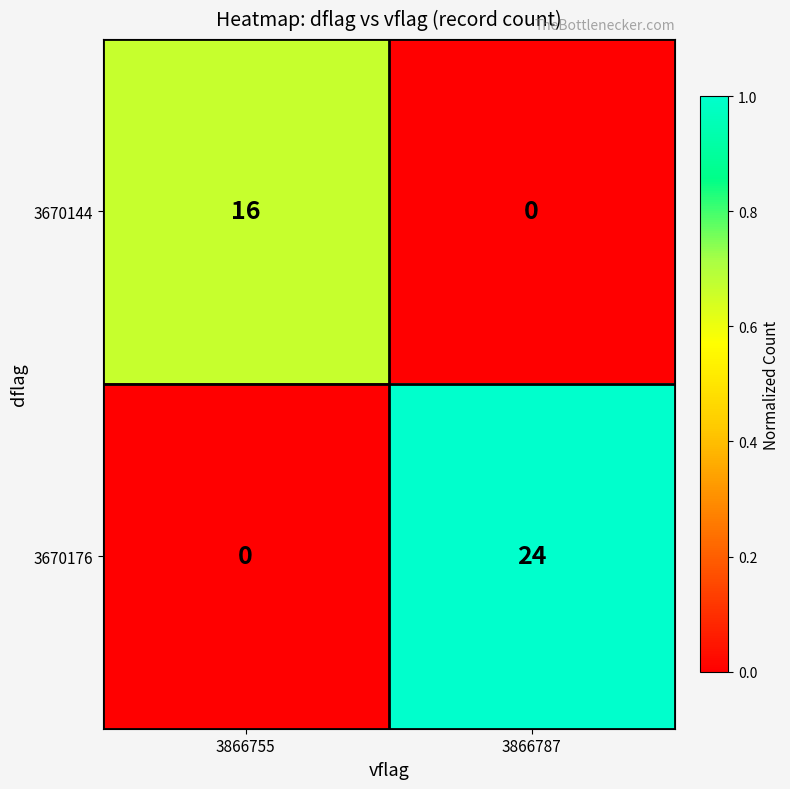

True or false: 3670176 has a value of 5 at 3866787.

False